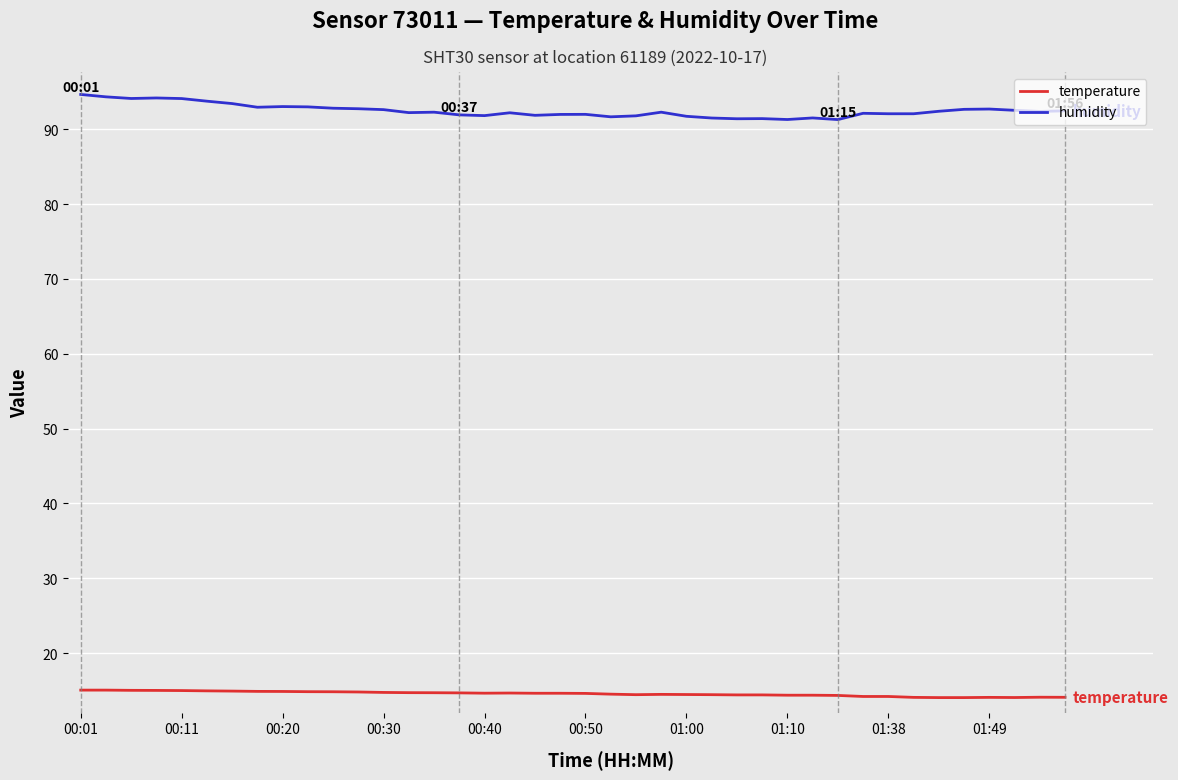

What is the difference between the maximum and minimum values in the humidity series?

3.4